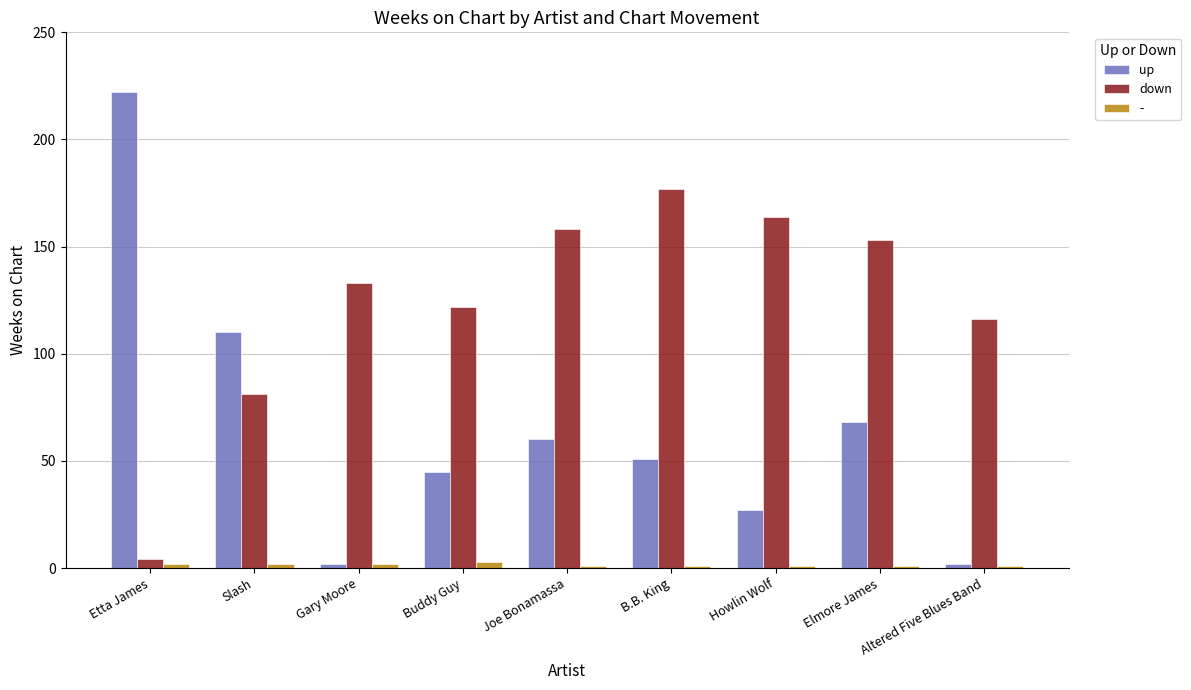

What is the maximum value shown in the chart?

222